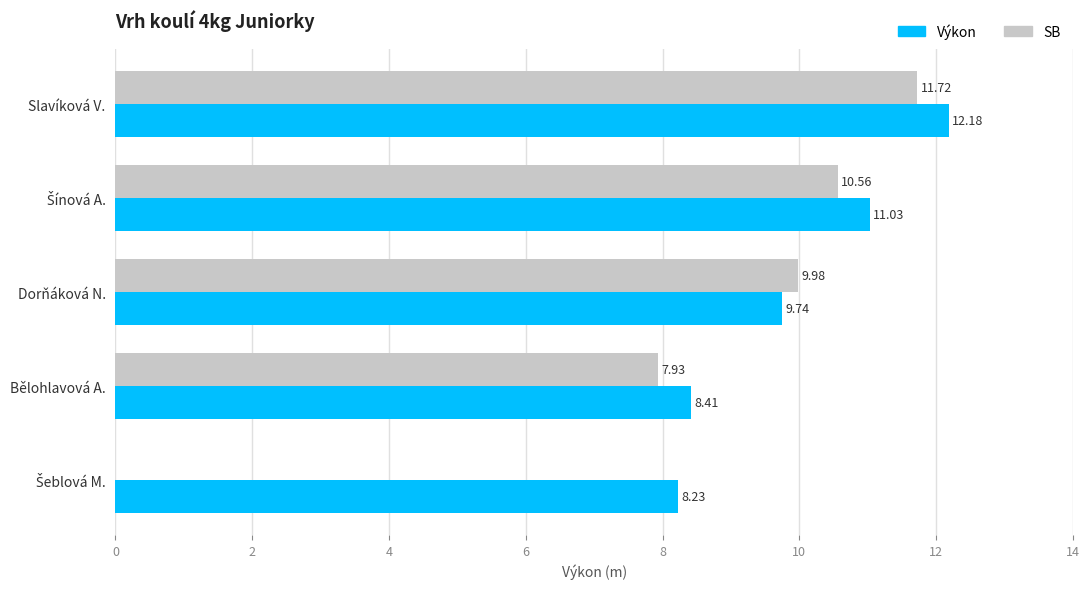

What is the total value across all series at Slavíková V.?

23.9